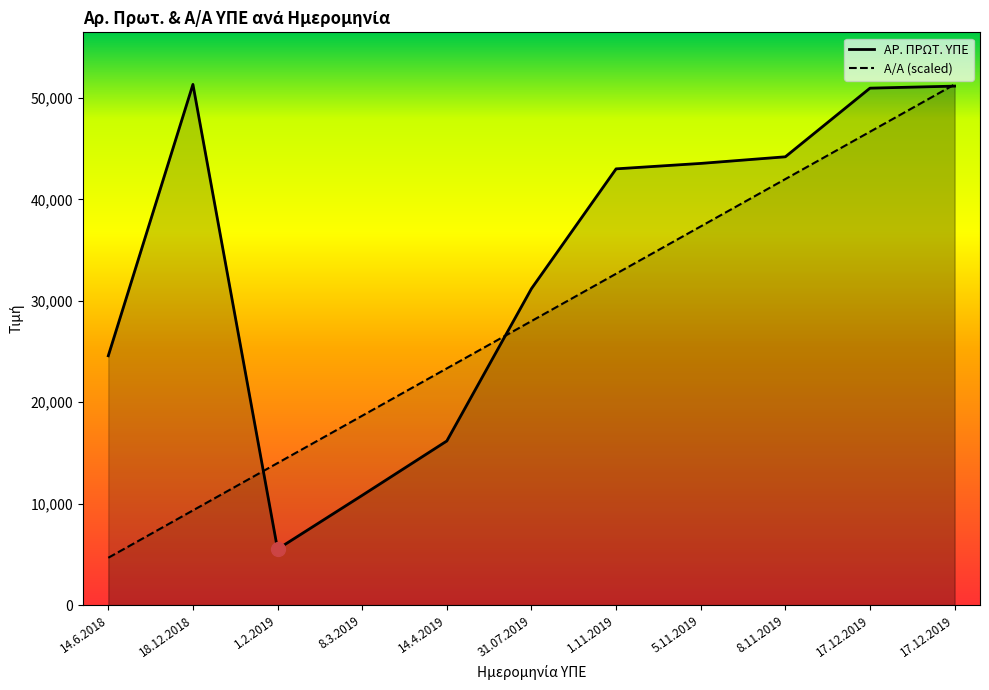

How many values in the Α/Α series exceed 28001?

6